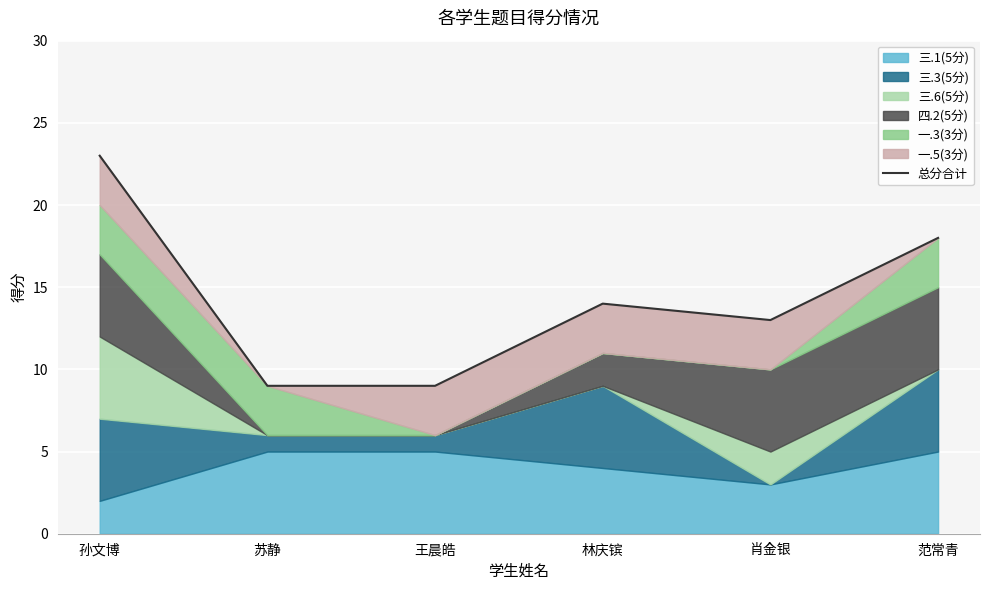

What is the average value?

14